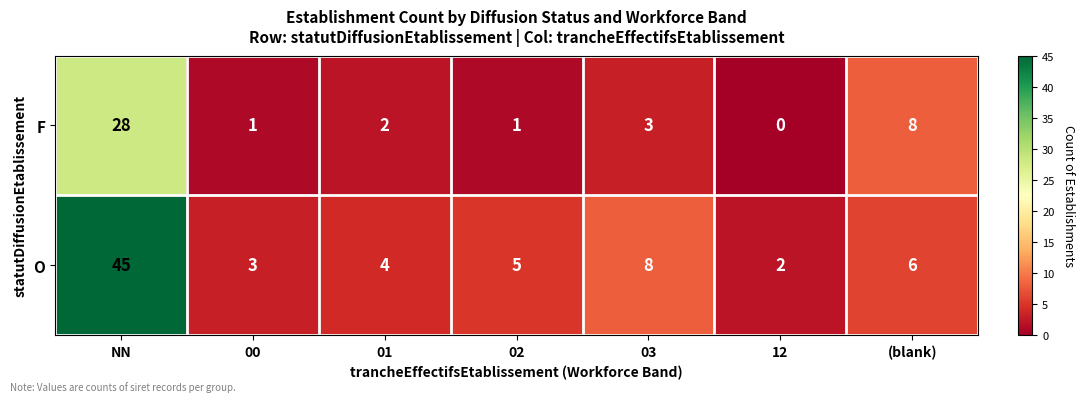

Which series has the widest spread of values?

O